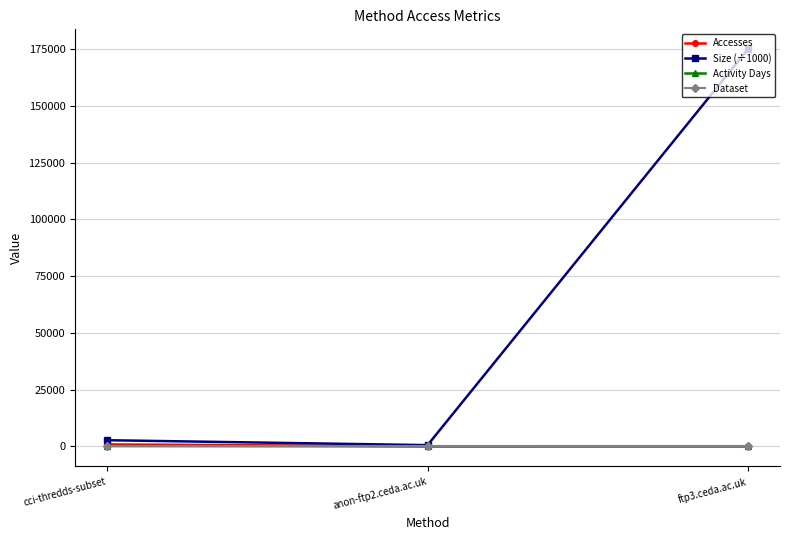

Which series has the largest range (max minus min)?

Size (÷1000)